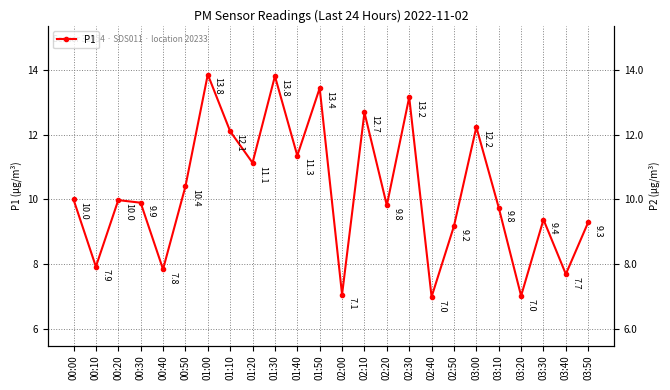

What position from the right is 03:10?

5